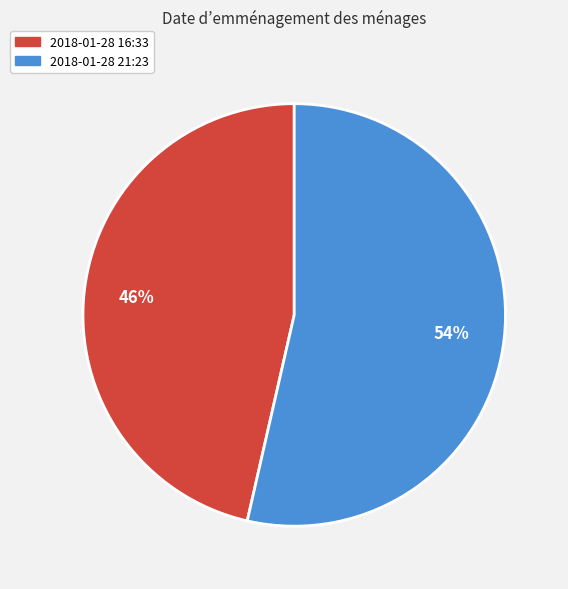

Is there any slice that represents more than half of the pie?

Yes